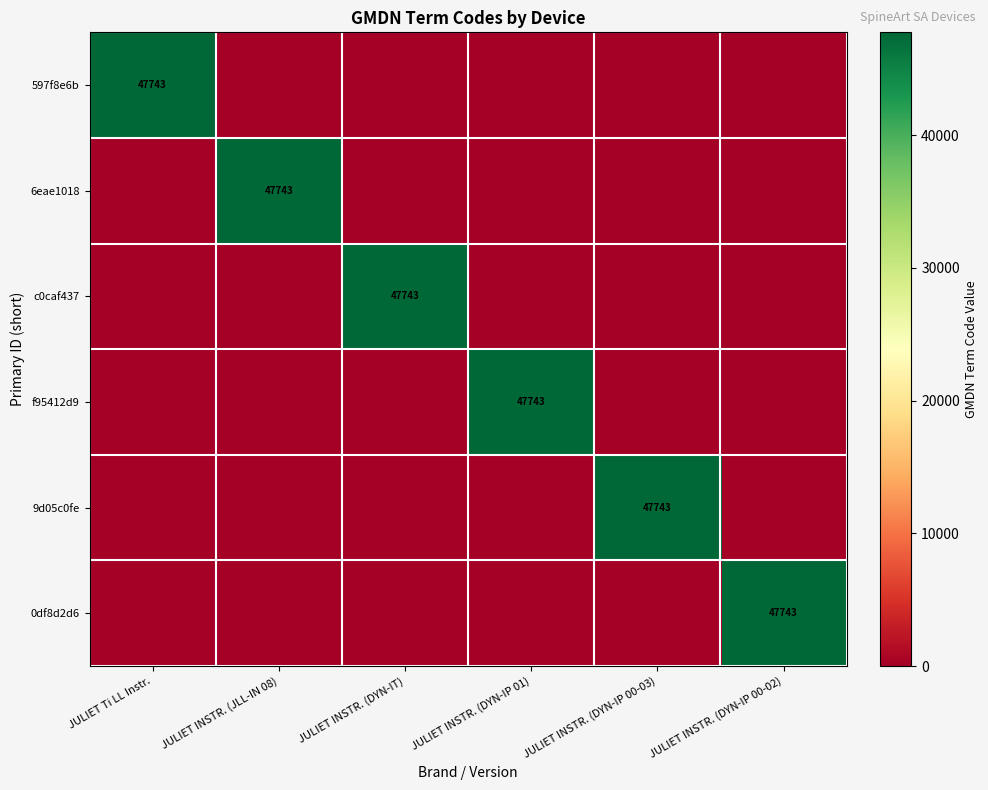

What is the sum of all 597f8e6b values?

47743